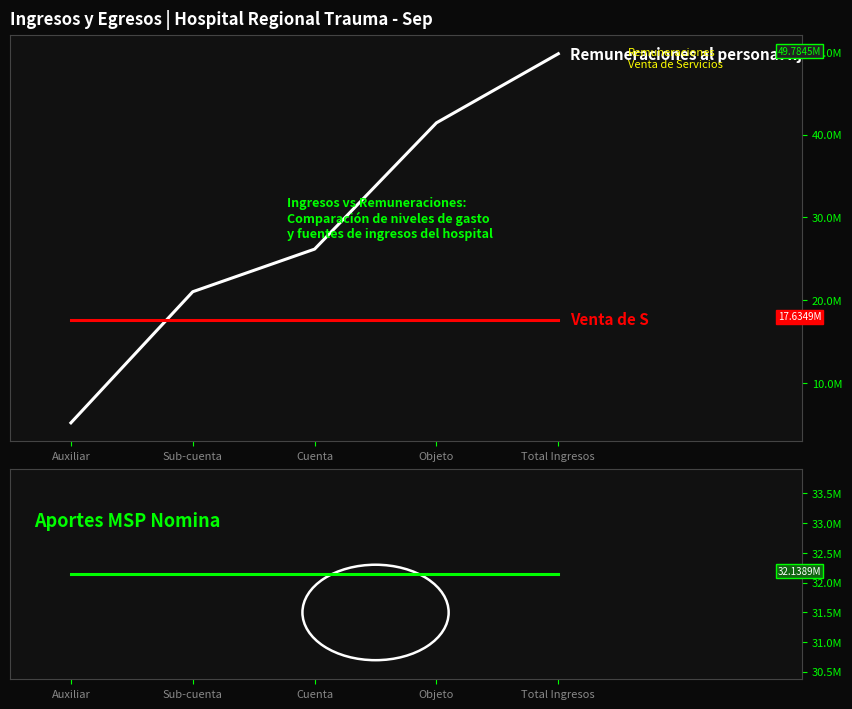

Which series has the widest spread of values?

Remuneraciones al personal fijo